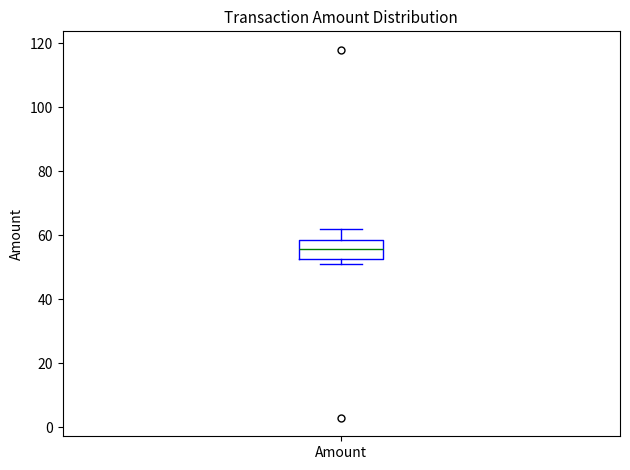

Read this box plot against the y-axis: the position of the median line, the range covered by the box, and the ends of both whiskers. The values are not printed on the chart, so give them approximately, as read against the axis.

median 56, box 52 to 58, whiskers 52 (just below the box's lower edge) to 62